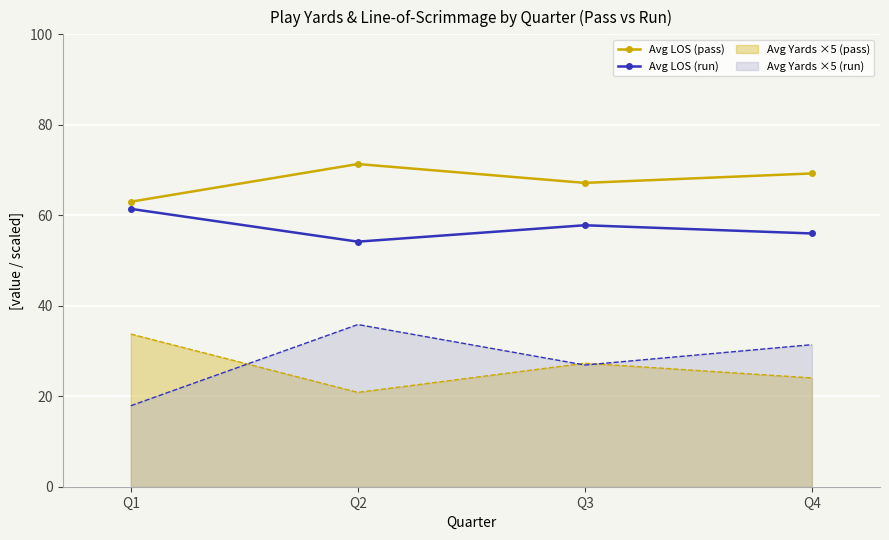

Rank the series by their maximum value, from lowest to highest.

Avg Yards ×5 (pass), Avg Yards ×5 (run), Avg LOS (run), Avg LOS (pass)